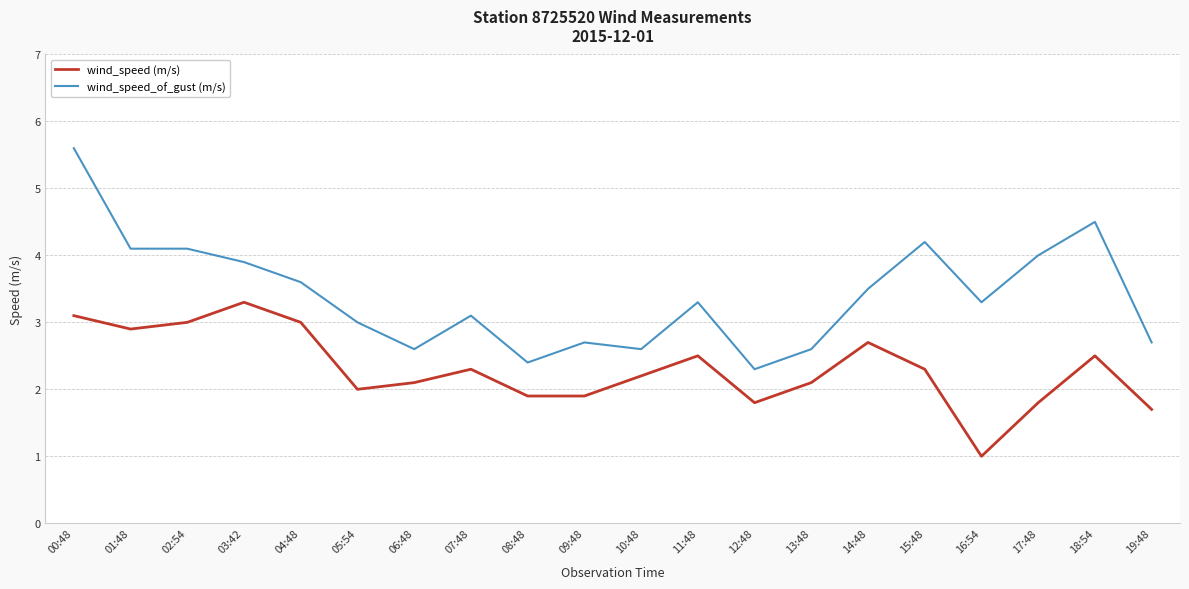

True or false: wind_speed_of_gust (m/s) and wind_speed (m/s) cross at least once.

False